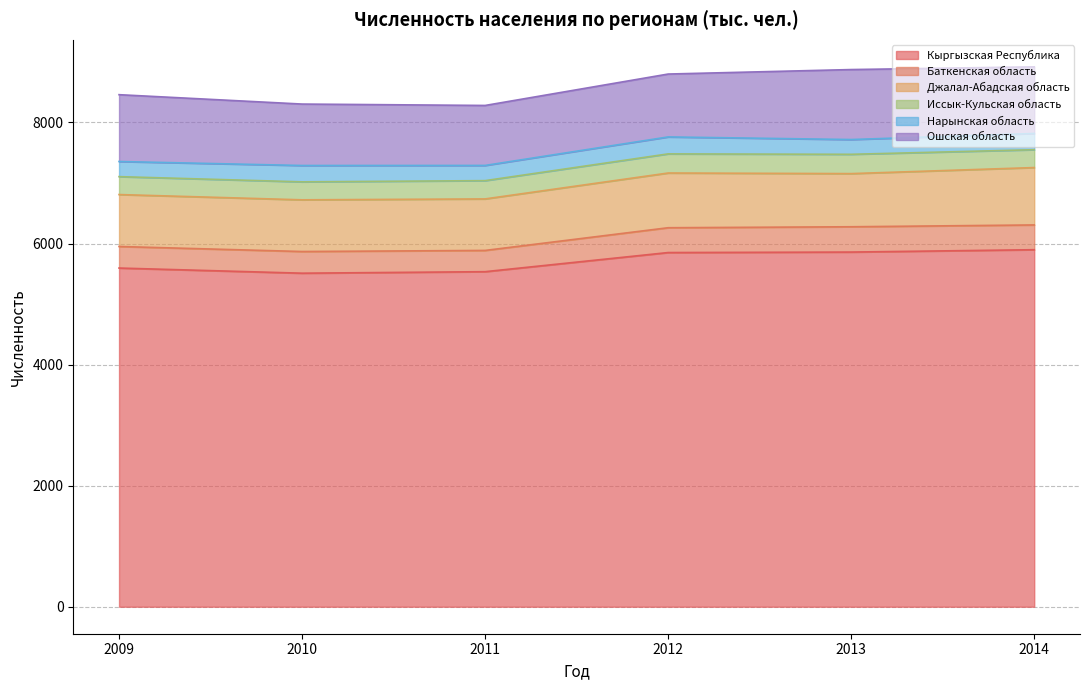

How many interior local valleys does the Джалал-Абадская область series have?

2